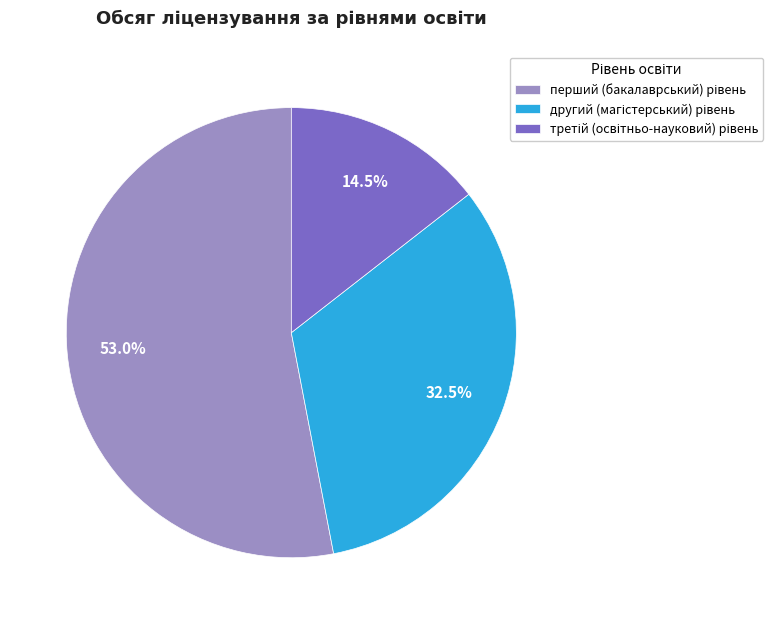

How many segments does this pie chart have?

3